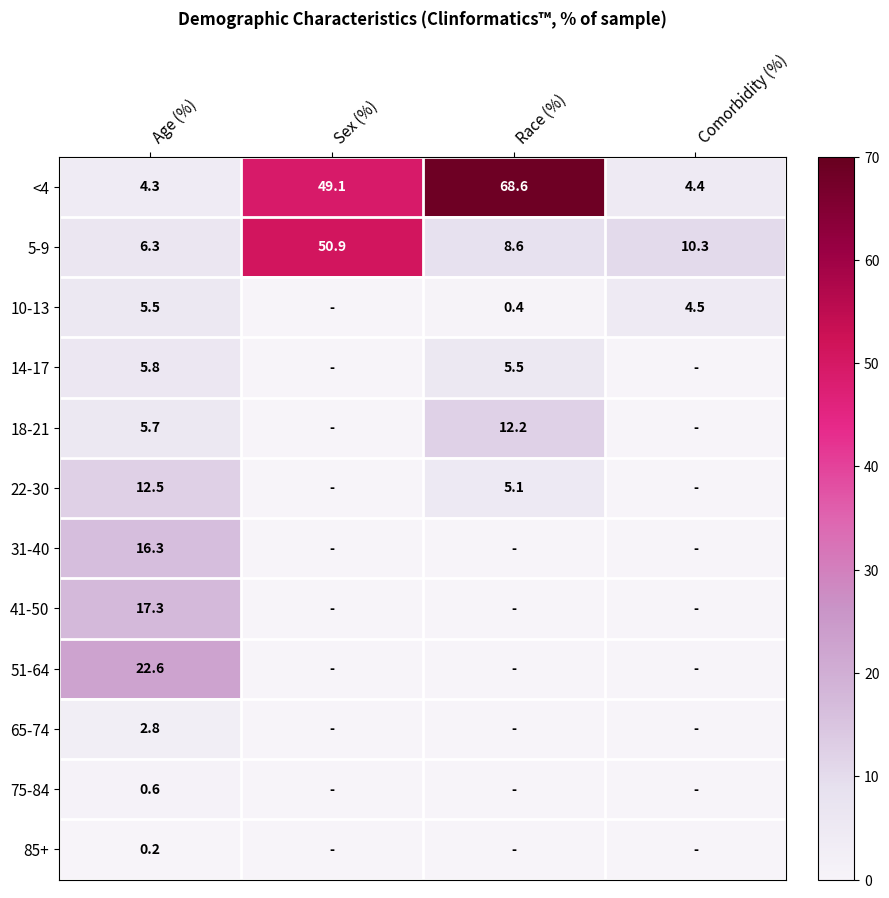

How many data points in 5-9 are above 10?

2